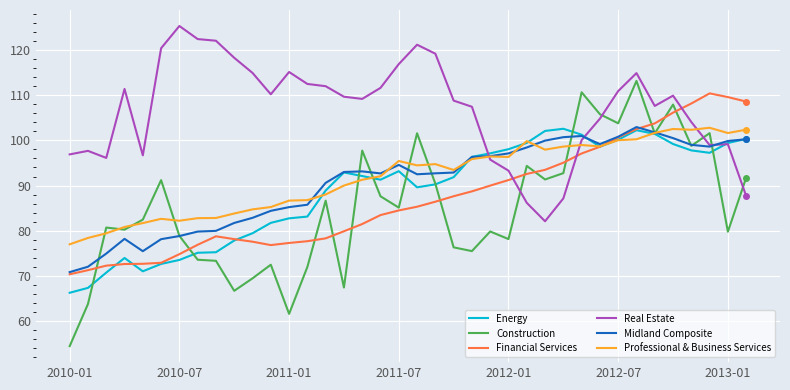

What is the minimum value for Financial Services?

70.4